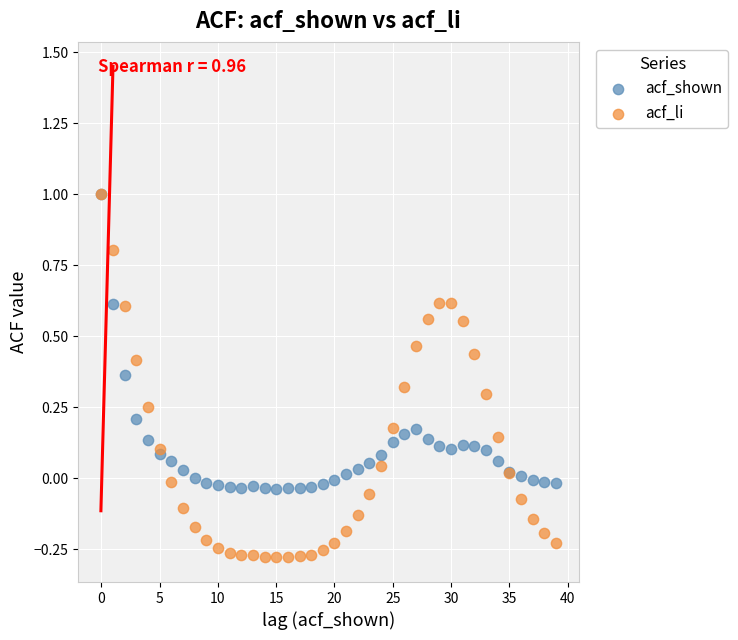

What are all the series names shown in the legend?

acf_shown, acf_li